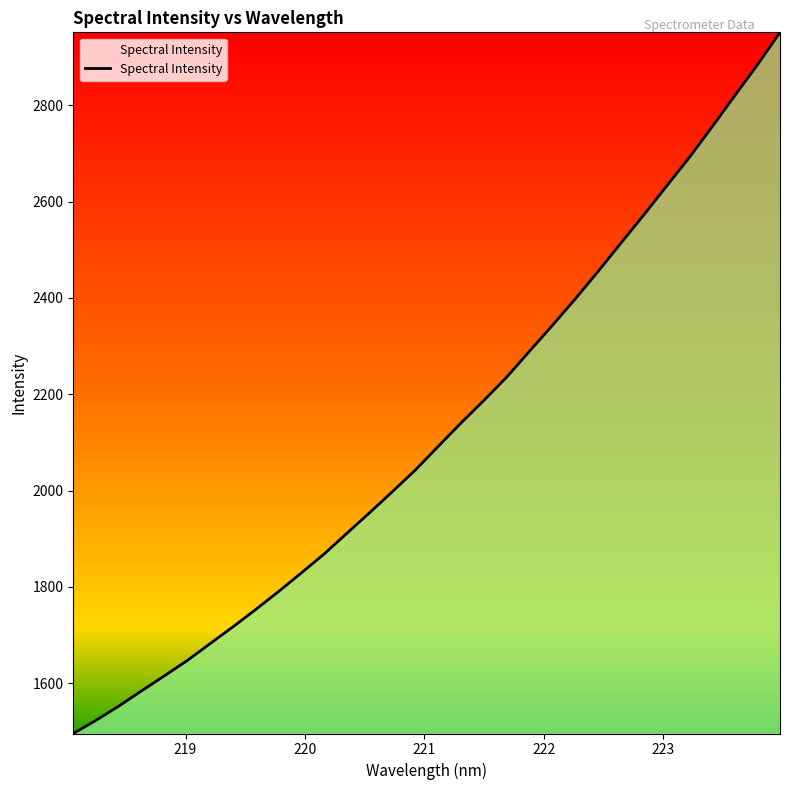

What is the maximum value shown in the chart?

2951.9